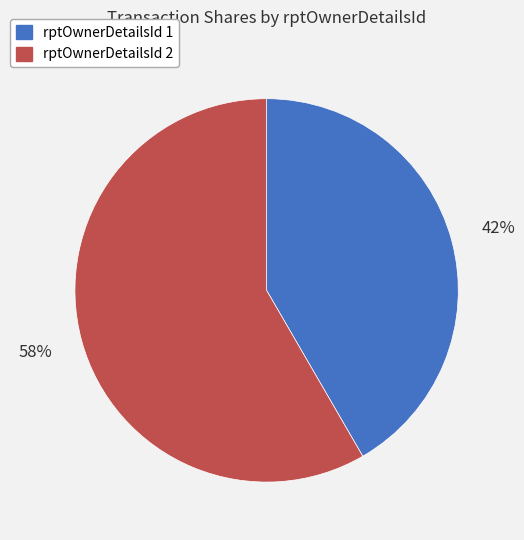

Does any single category account for the majority?

Yes